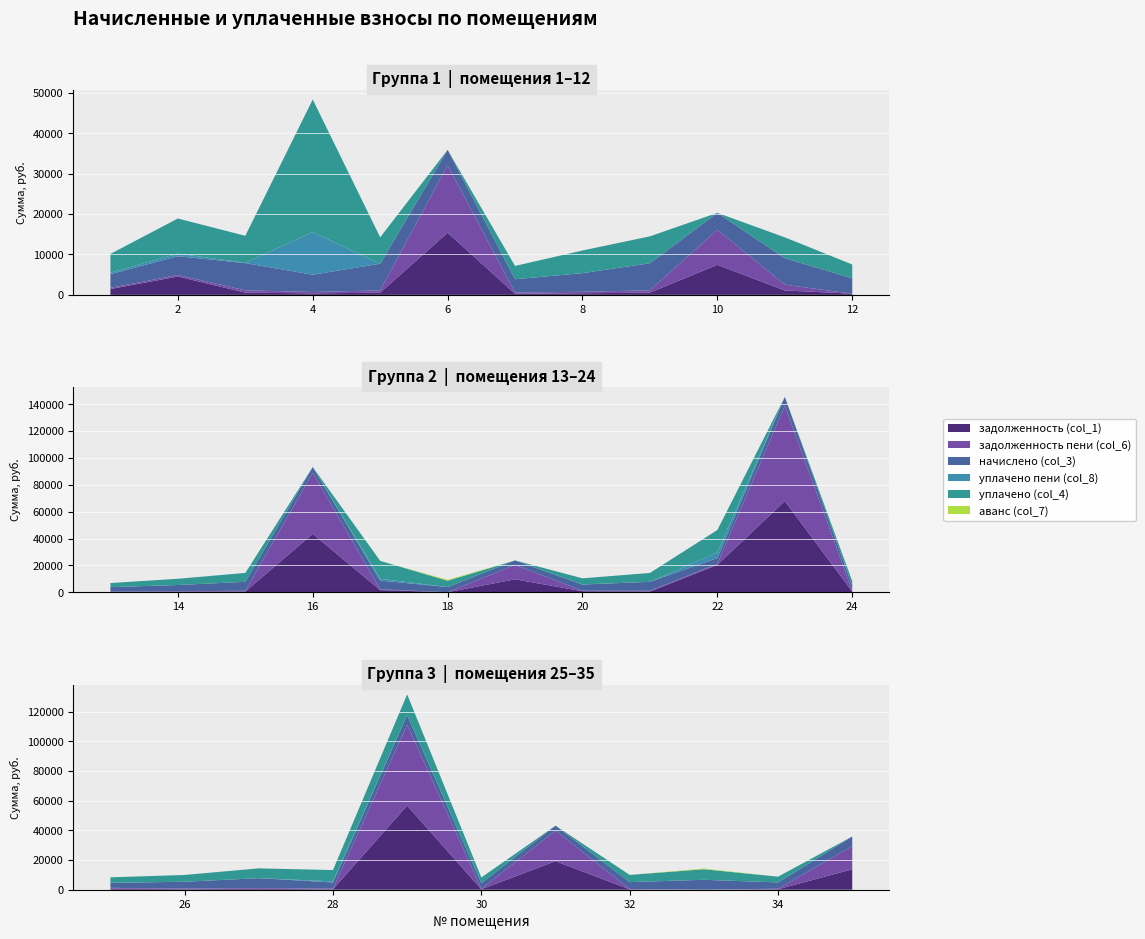

Reading left to right, what are all the values shown in this chart?

задолженность (col_1): 1441.0	4532.6	561.3	355.9	550.1	15377.0	276.5	383.9	559.5	7434.1	1094.6	285.2	275.4	443.6	556.7	43557.1	1641.1	64.6	9664.4	778.6	556.7	20418.8	67949.1	521.6	714.2	384.8	556.7	350.2	56769.6	319.4	19290.3	241.7	0.0	351.2	13774.9
задолженность пени (col_6): 288.6	387.6	561.3	355.9	550.1	16701.5	276.5	383.9	559.5	8674.2	1418.6	0.0	275.5	346.9	556.7	45512.0	546.4	0.0	10739.1	383.9	556.7	833.2	70998.7	524.5	559.6	384.8	556.7	350.2	54473.7	319.4	20561.7	271.5	0.0	350.7	15573.5
начислено (col_3): 3384.8	4651.3	6736.0	4270.2	6601.6	3821.9	3317.5	4606.4	6713.6	4191.8	6567.8	3810.7	3306.4	4640.2	6679.9	4203.0	6556.7	3833.2	3340.0	4606.4	6679.9	4225.4	6556.7	3810.7	3340.0	4617.7	6679.9	4203.0	6534.2	3833.2	3340.0	4628.9	6691.2	4214.2	6556.7
уплачено пени (col_8): 383.5	651.1	83.5	10563.8	0.0	0.0	0.0	14.0	0.0	0.0	0.0	0.1	0.0	0.3	0.0	0.0	1315.6	0.0	0.0	61.8	0.3	4321.3	0.0	0.0	39.8	0.0	0.0	713.9	0.0	0.0	0.0	2.6	0.0	0.0	0.0
уплачено (col_4): 4636.8	8681.9	6675.3	32822.9	6542.1	0.0	3287.6	5592.0	6653.1	0.0	5153.2	3415.6	3014.0	4637.6	6619.7	0.0	13355.5	4700.0	0.0	4564.9	6619.7	16592.2	0.0	3460.9	3697.2	4576.1	6619.7	7640.0	14000.0	3798.6	0.0	4836.4	7133.6	3883.9	0.0
аванс (col_7): 0.0	0.0	0.0	0.0	0.0	0.0	0.0	0.0	0.0	0.0	0.0	12.4	0.0	0.0	0.0	0.0	0.0	677.1	0.0	0.0	0.0	0.0	0.0	0.0	0.0	0.0	0.0	0.0	0.0	0.0	0.0	0.0	442.4	0.0	0.0